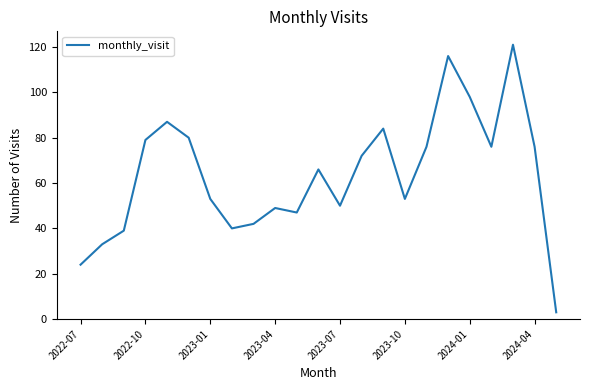

Reading left to right, transcribe all the data shown in this chart.

24	33	39	79	87	80	53	40	42	49	47	66	50	72	84	53	76	116	98	76	121	76	3